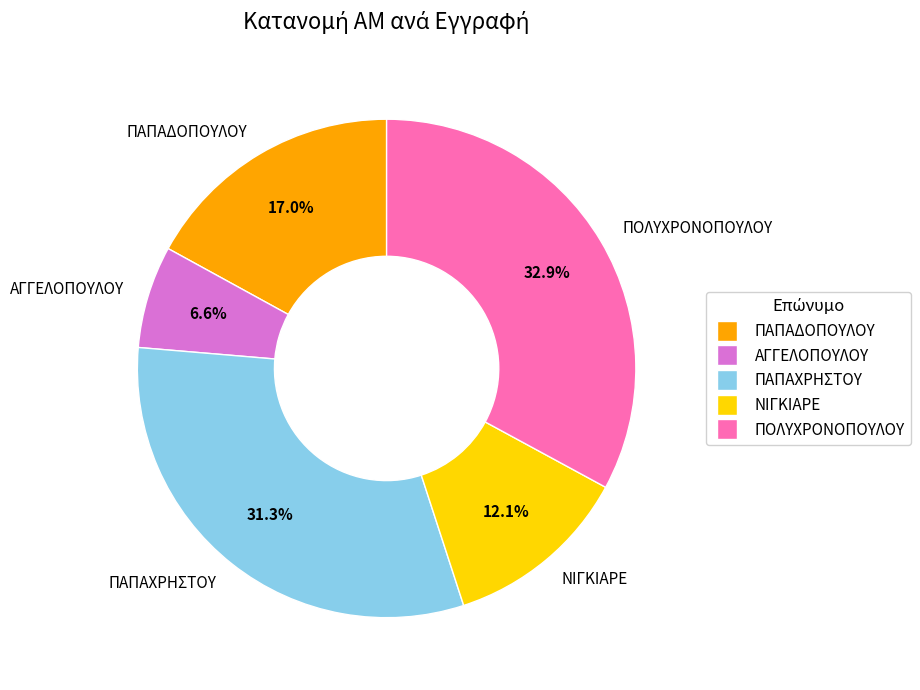

How many segments does this pie chart have?

5